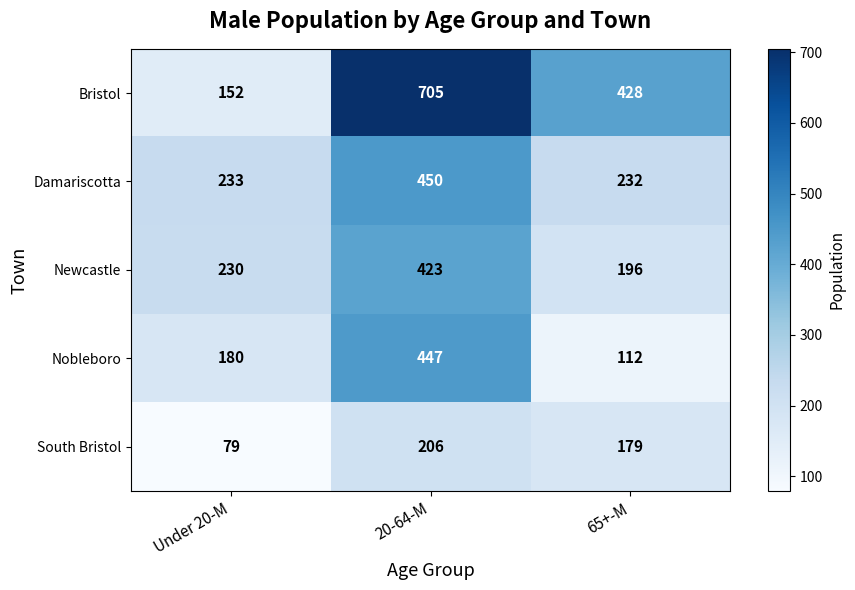

How many data points in Bristol are less than 428?

1